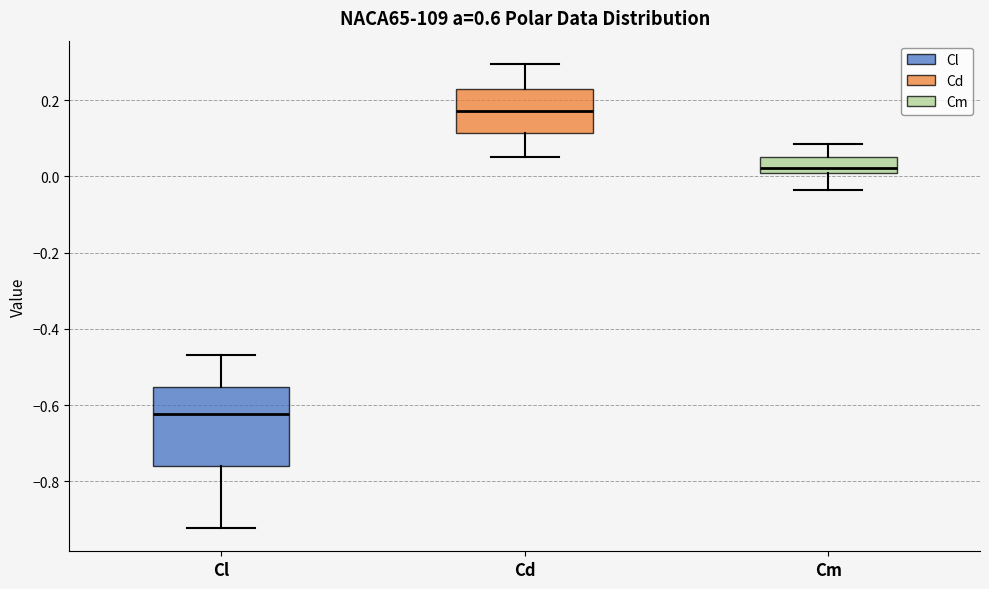

Comparing the boxes themselves (not the whiskers), which one is the tallest?

Cl